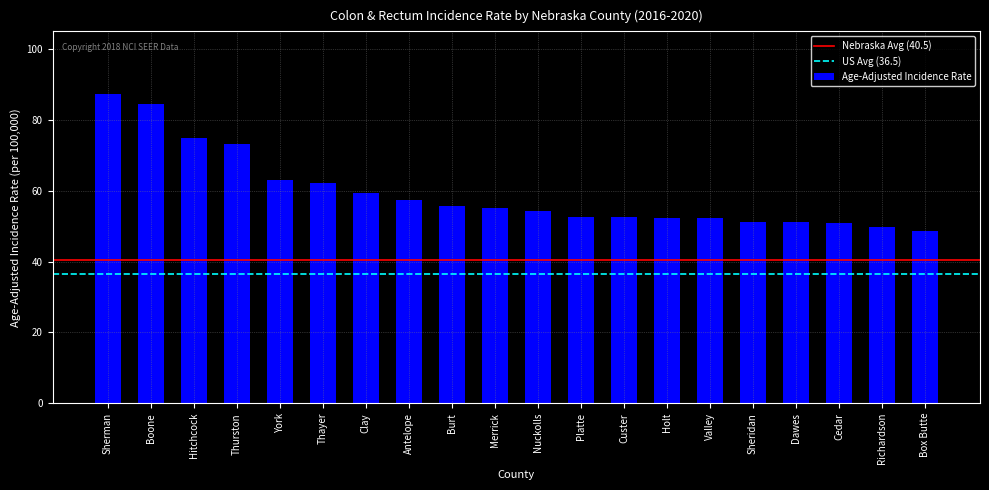

The chart shows a value of 48.7 at Box Butte. True or false?

True